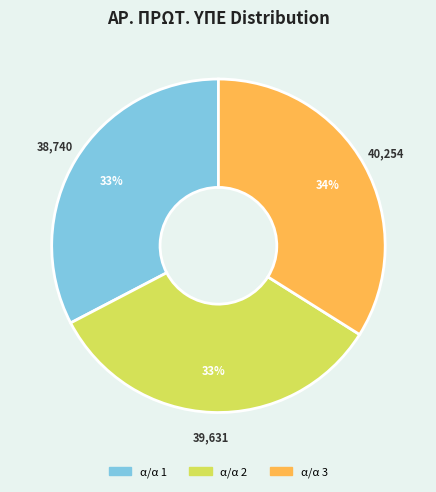

Is there a majority slice in this chart?

No